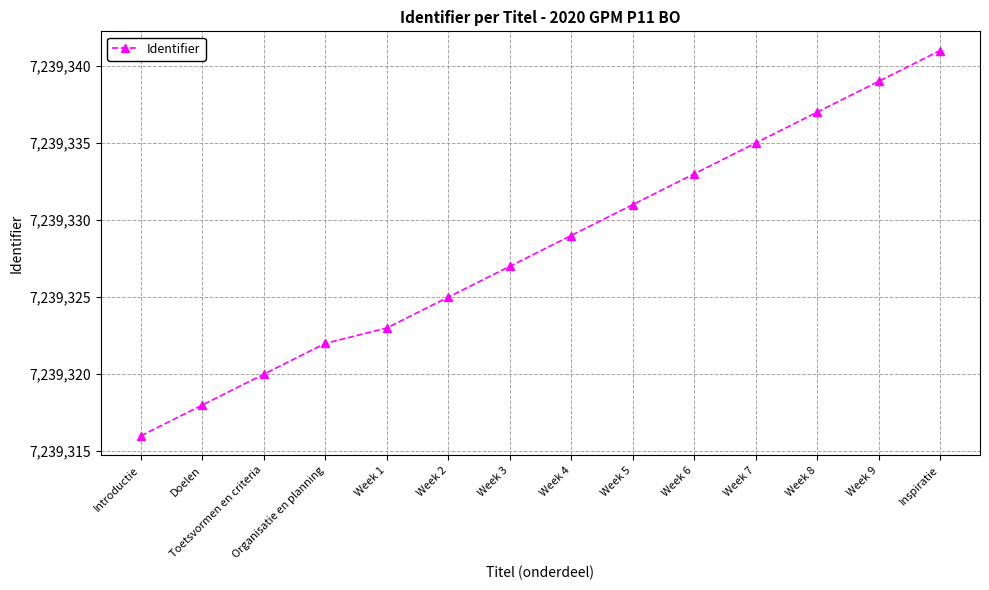

What is the maximum value shown in the chart?

7239341